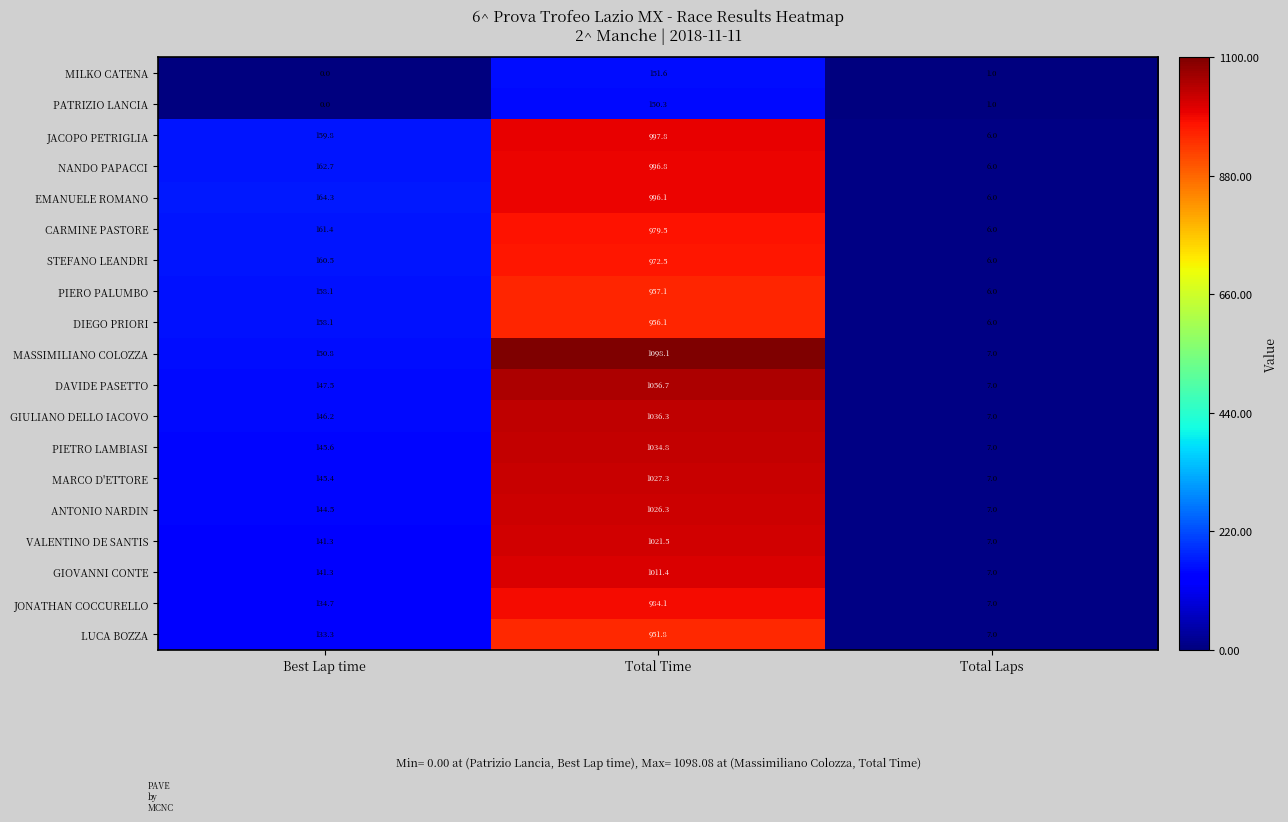

Where is EMANUELE ROMANO nearest to the value 501?

Best Lap time